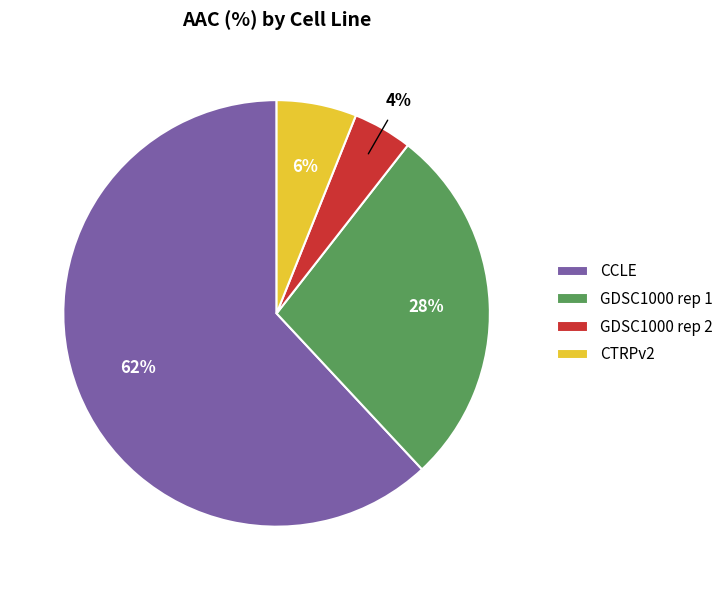

To the nearest percent, what is the average slice percentage?

25%